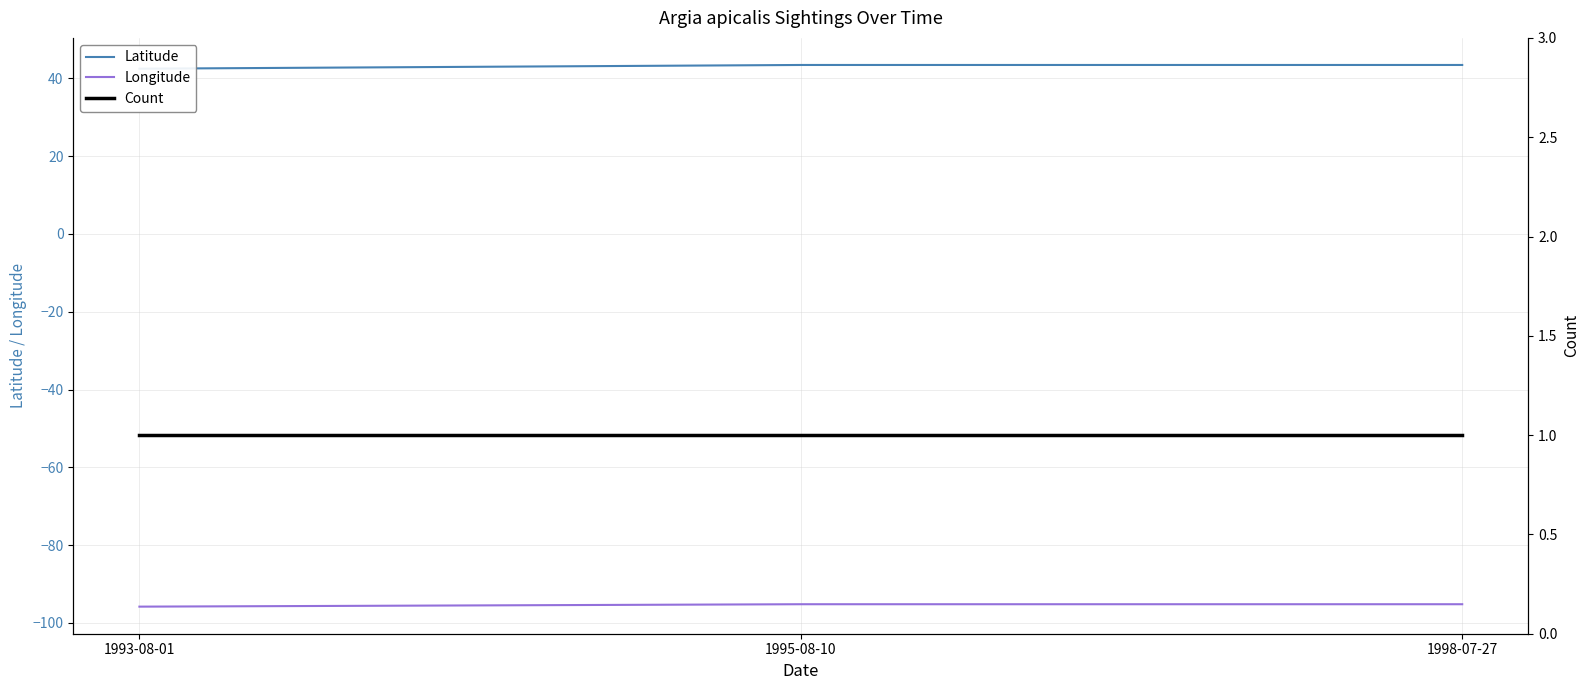

Which has a higher value, 1995-08-10 or 1998-07-27?

1995-08-10